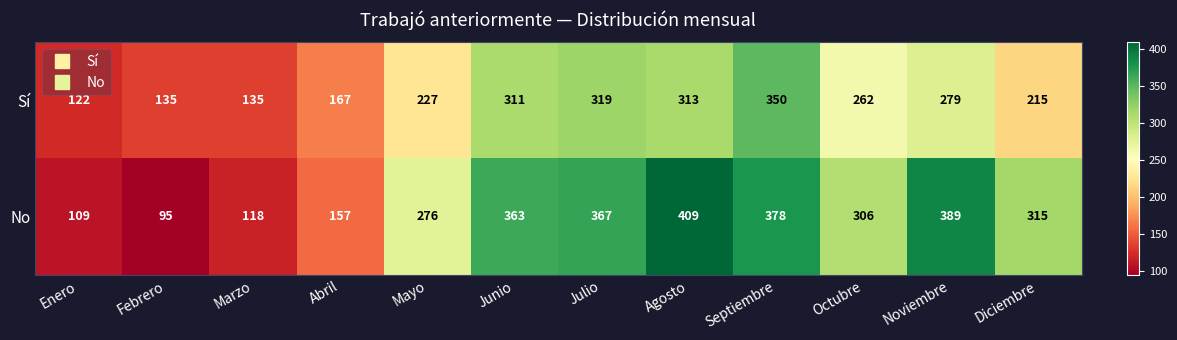

What is the total value across all series at Noviembre?

668